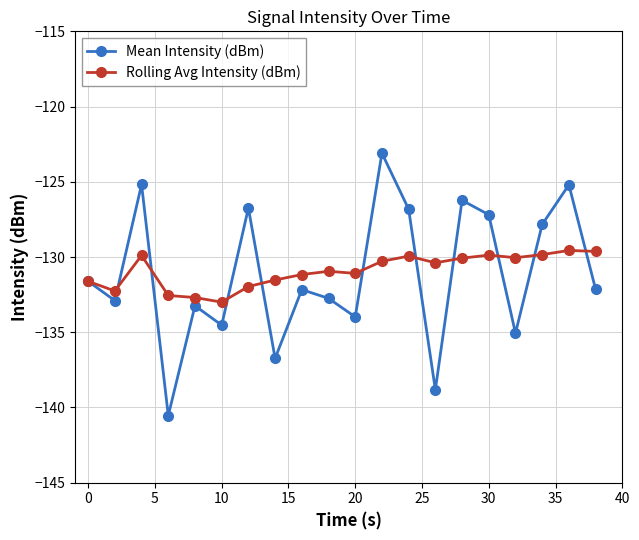

What is the value of the Mean Intensity (dBm) point at the 10th from the left?

-132.7